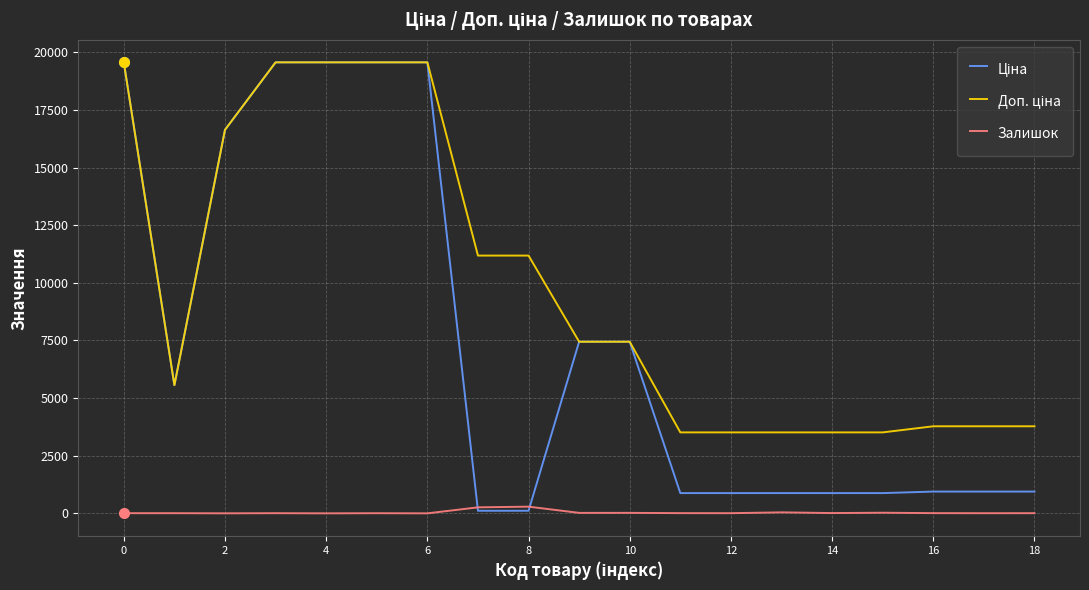

Is this an area chart (filled region under the line)?

No